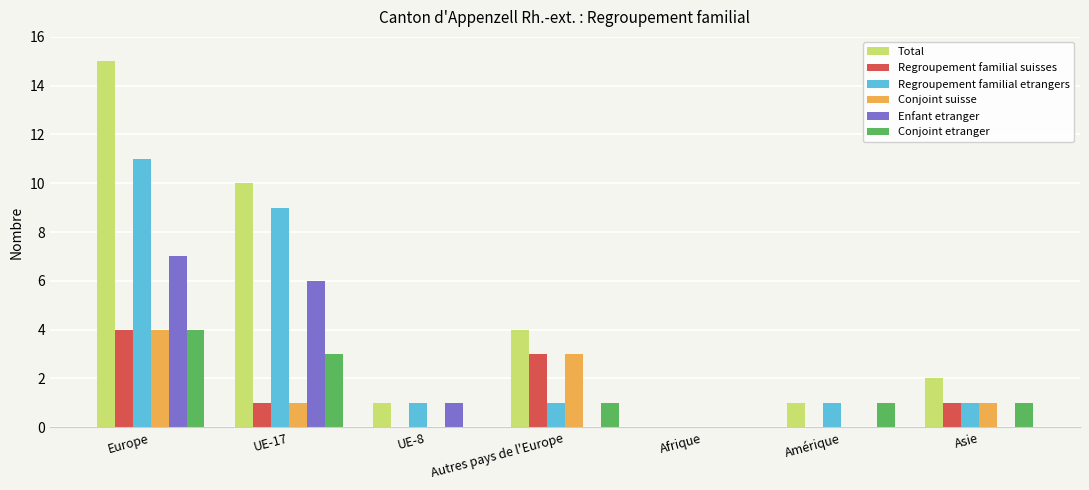

What is the maximum value for Total?

15